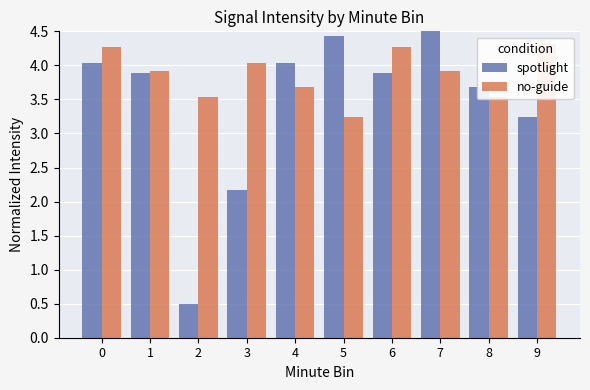

List the labels in order of spotlight value, smallest first.

2, 3, 9, 8, 6, 1, 4, 0, 5, 7